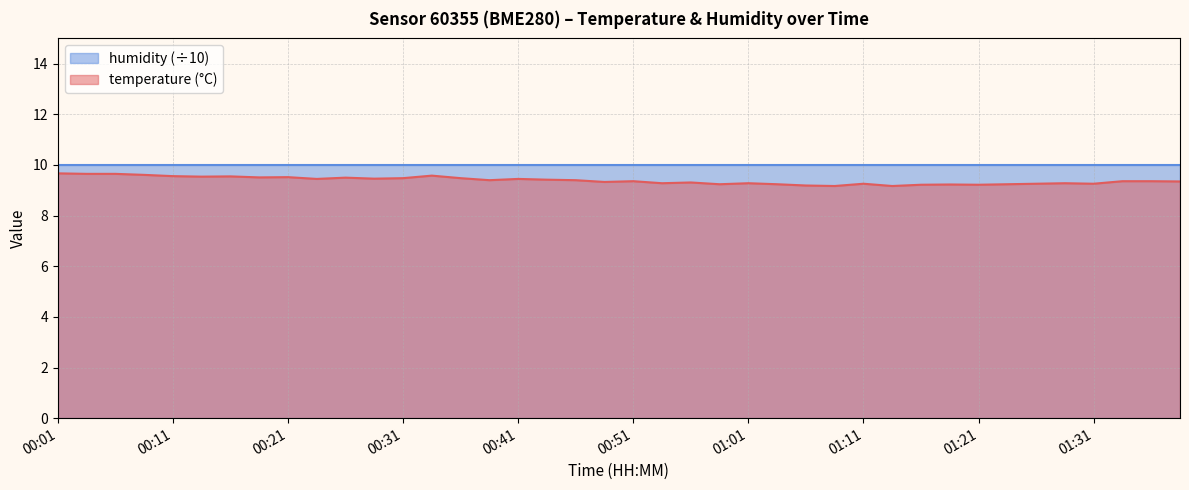

What is the difference between the second highest and second lowest values?

0.5